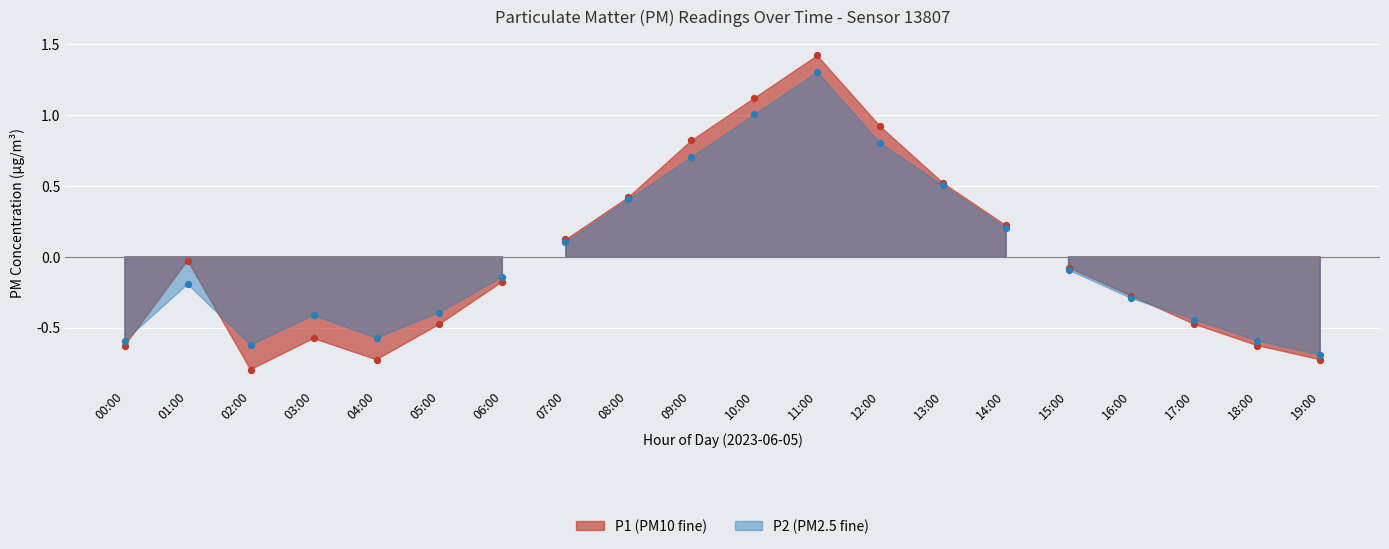

At which category is the sum across all series the highest?

11:00